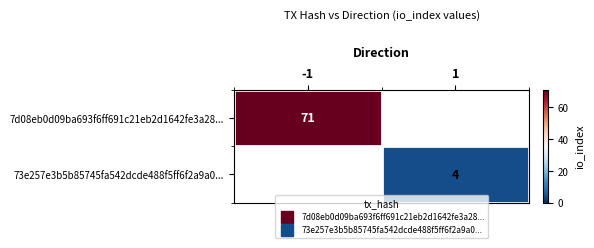

At which label does 7d08eb0d09ba693f6ff691c21eb2d1642fe3a28... reach its peak?

-1